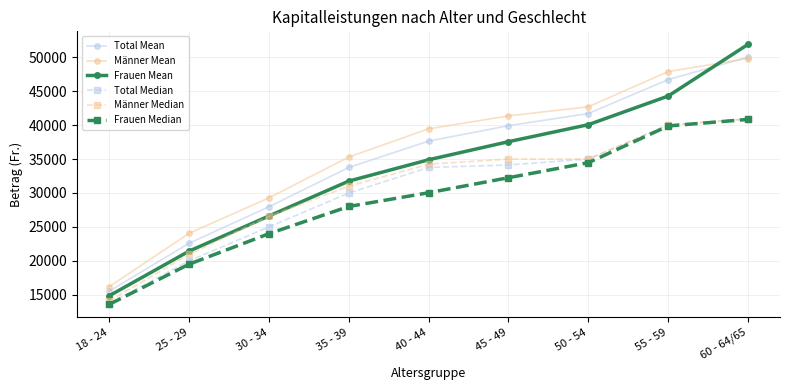

What is the maximum value shown in the chart?

51894.6